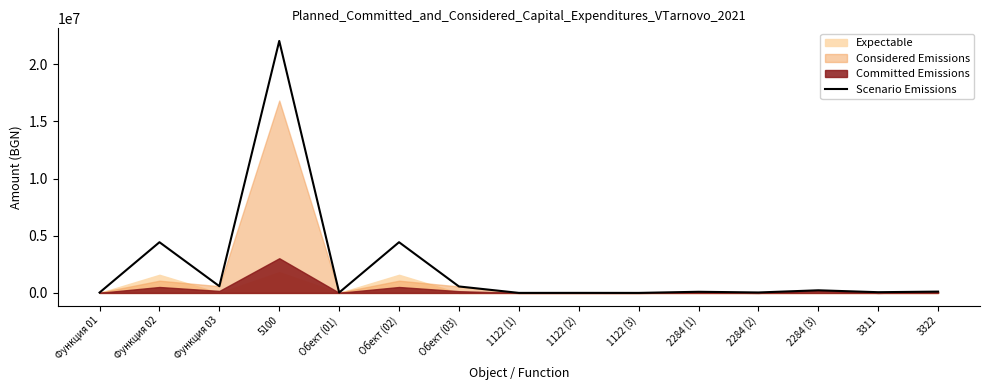

At which category does the chart reach its minimum across all series?

1122 (3)